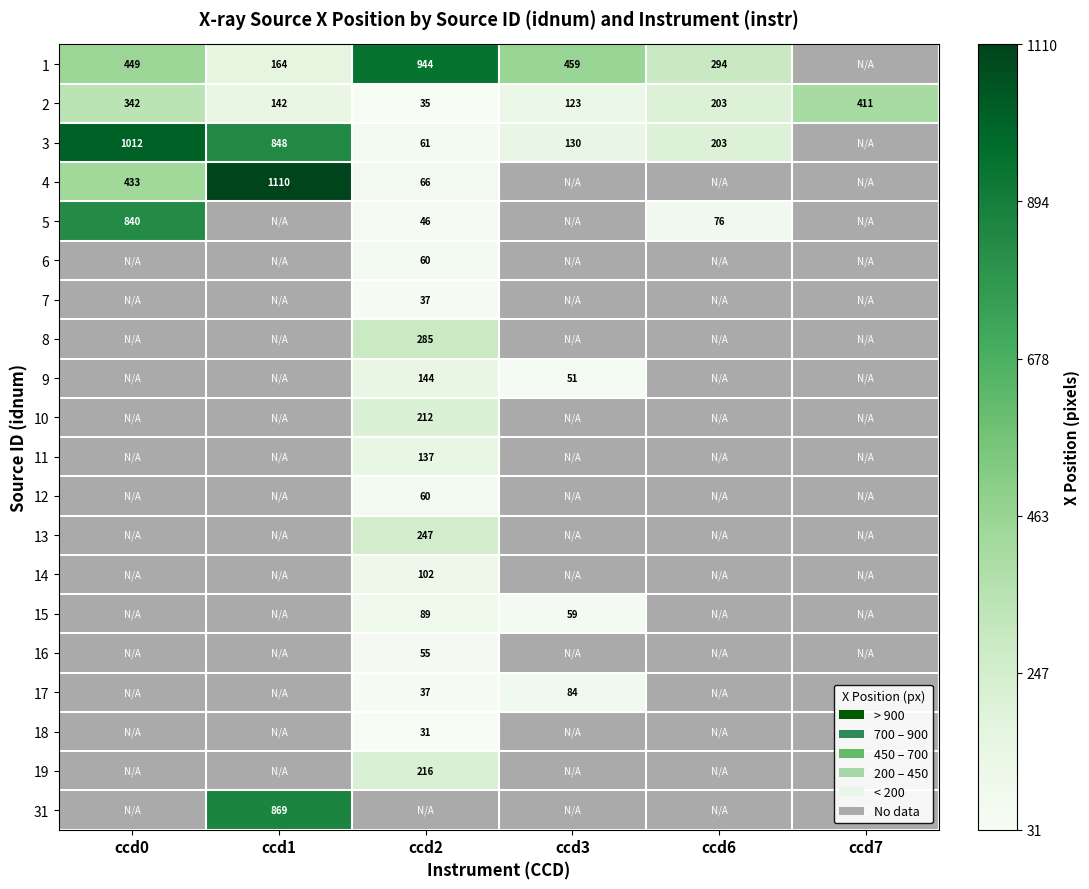

What is the greatest value displayed?

1110.5